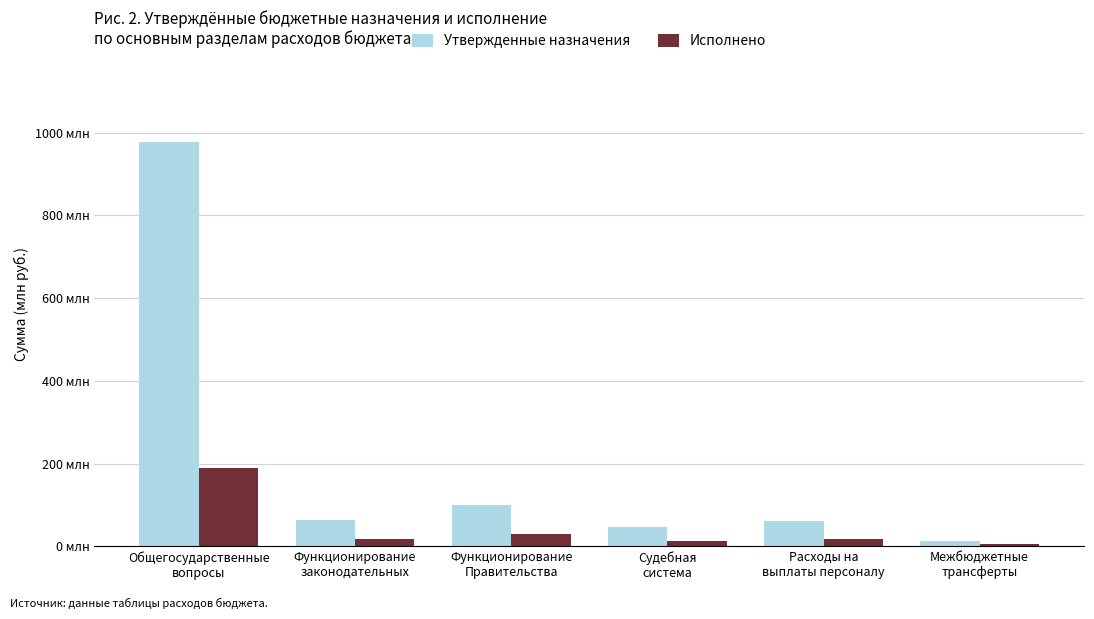

Are the bars horizontal?

No